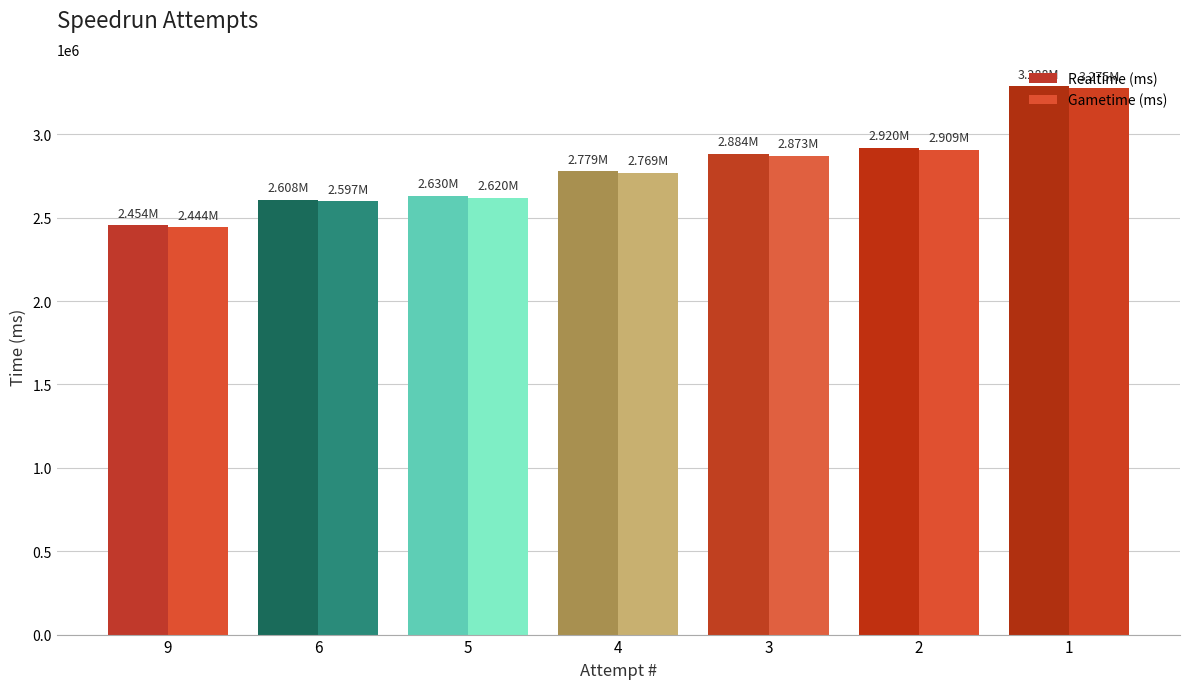

At how many categories does at least one series exceed 3249204?

1